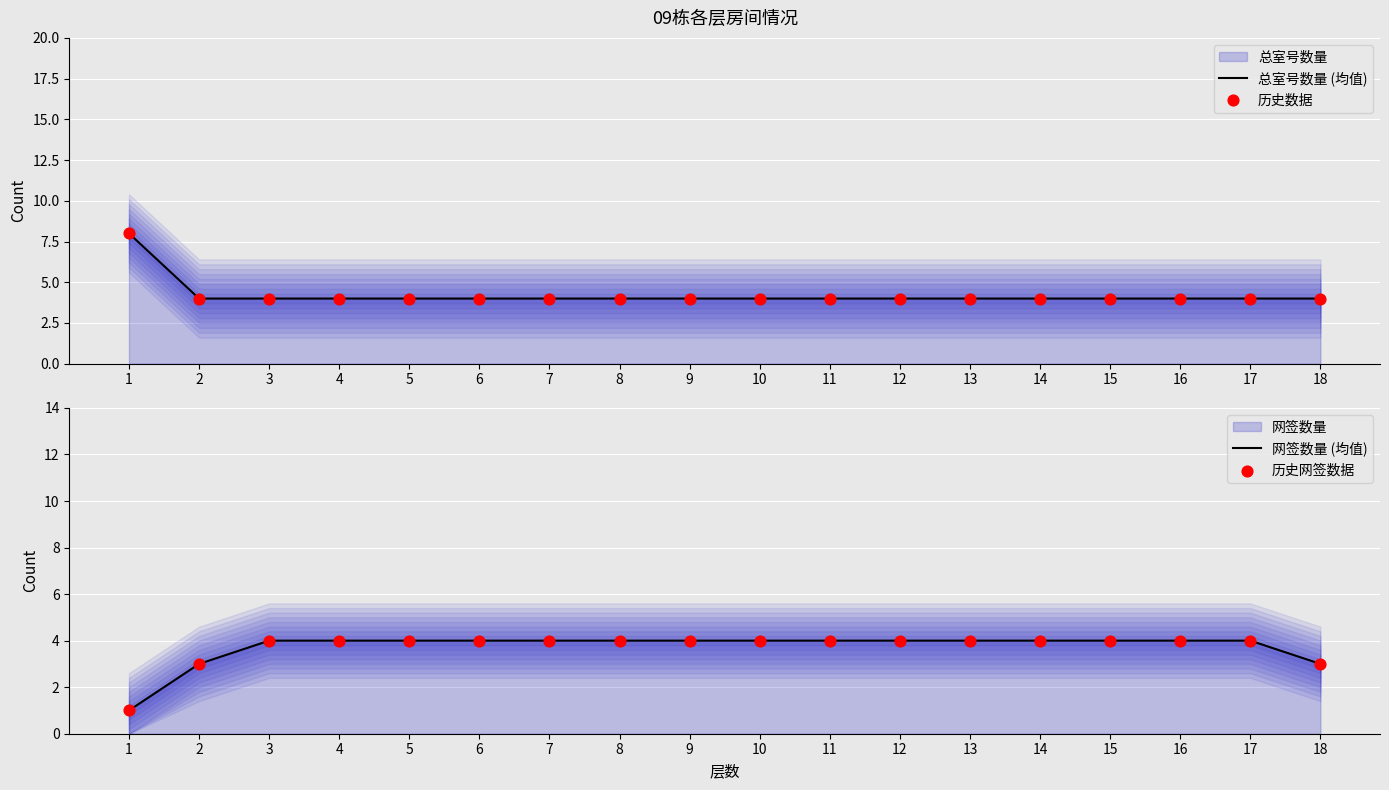

At which category is the sum across all series the highest?

1